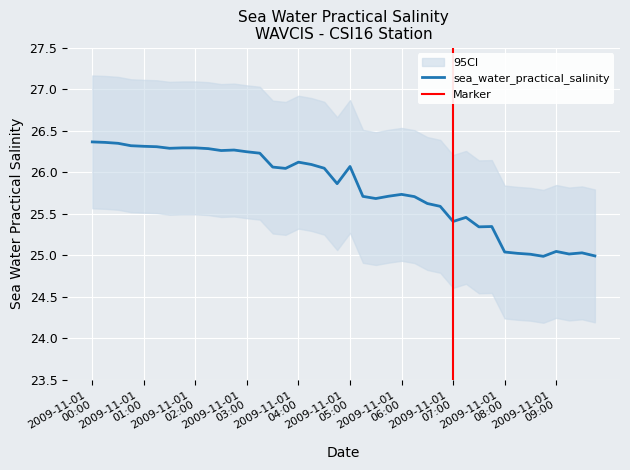

True or false: the data shows 43.6 at 2009-11-01T08:30.

False